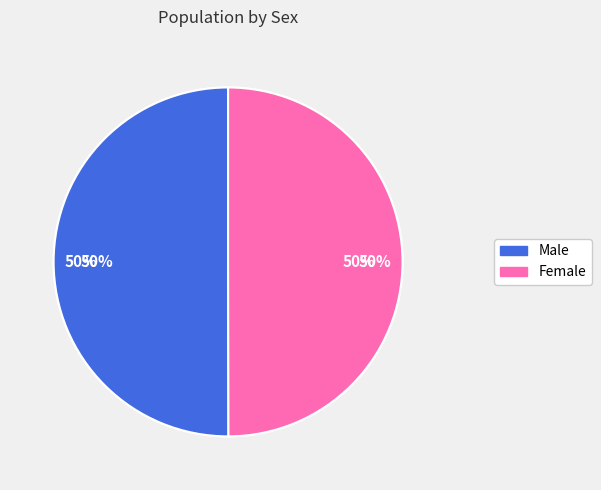

How many slices are in this pie chart?

2